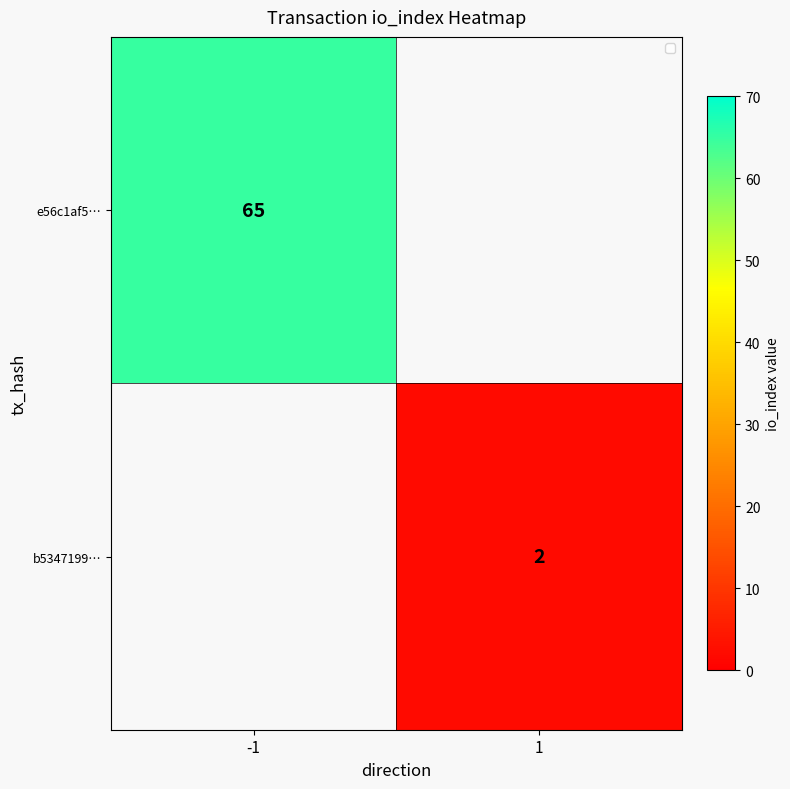

True or false: b5347199… has a value of 2 at 1.

True